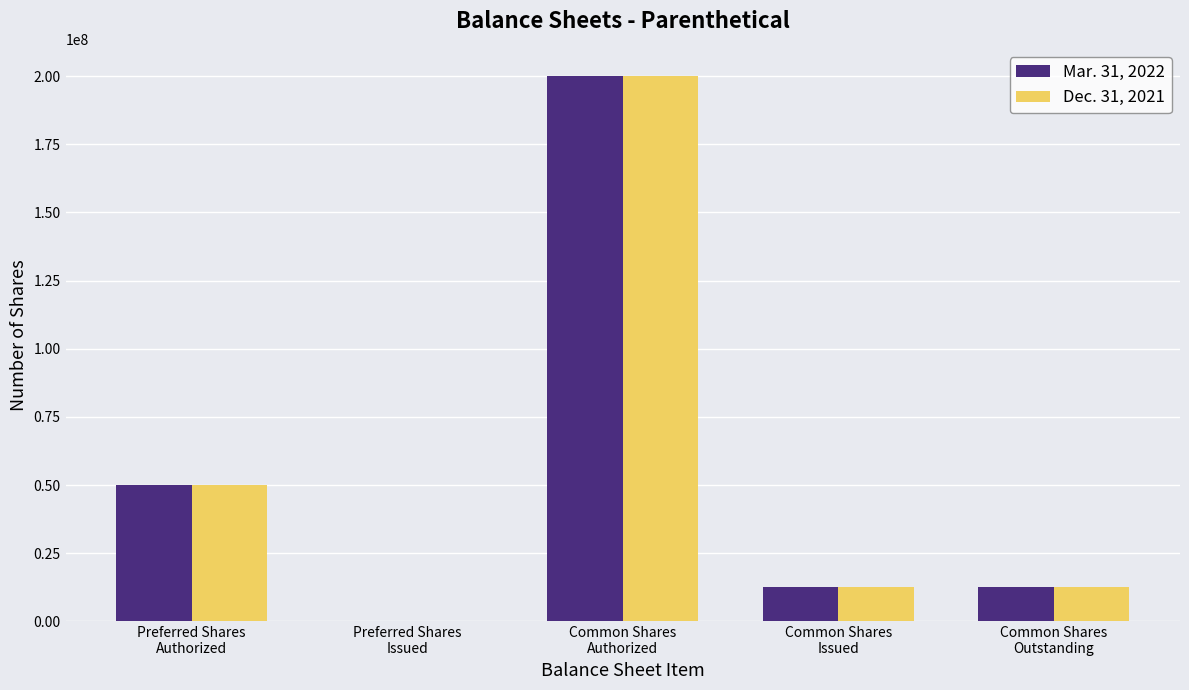

At which label is Dec. 31, 2021 closest to 100000000?

Preferred Shares
Authorized